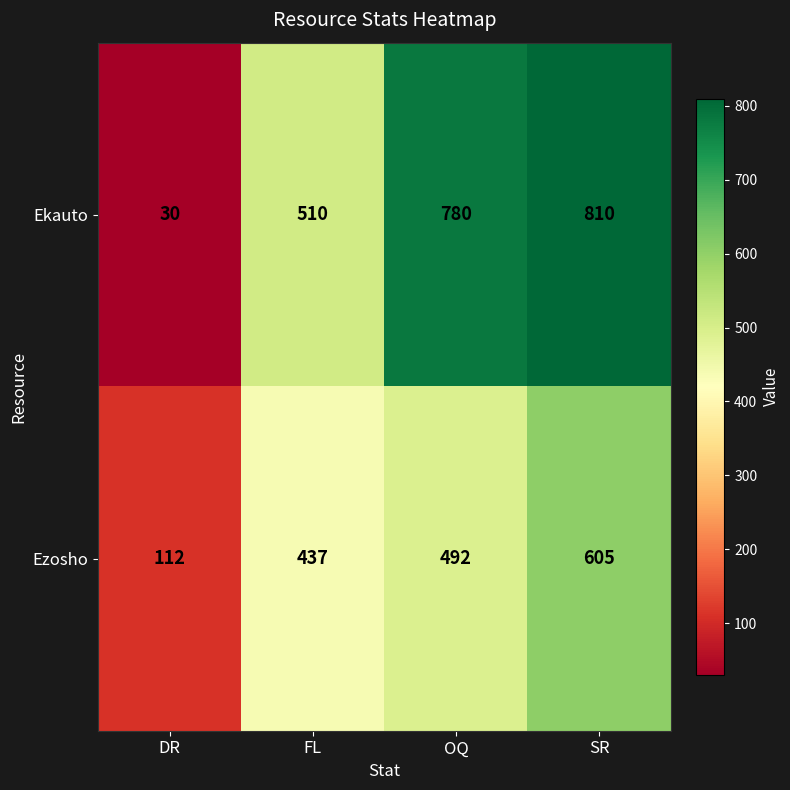

Which series changed the most between DR and OQ?

Ekauto